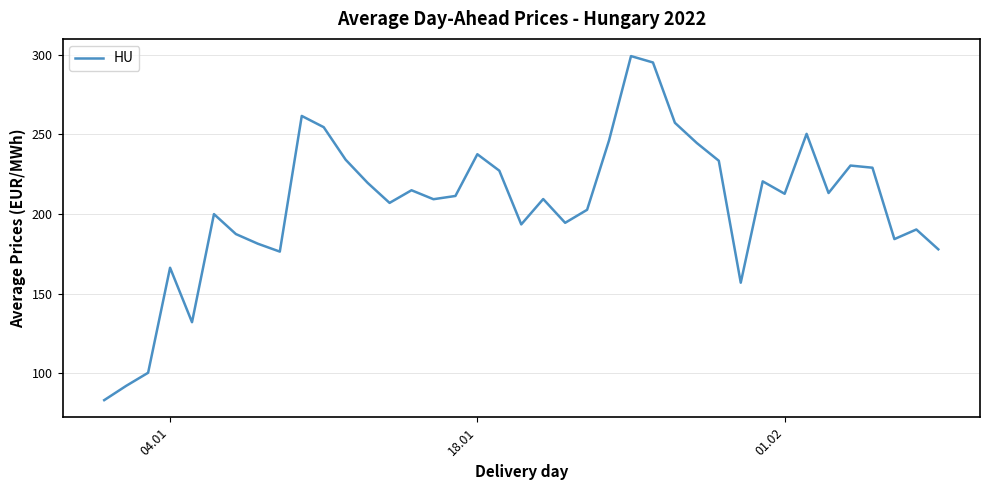

What is the minimum value shown in the chart?

83.1